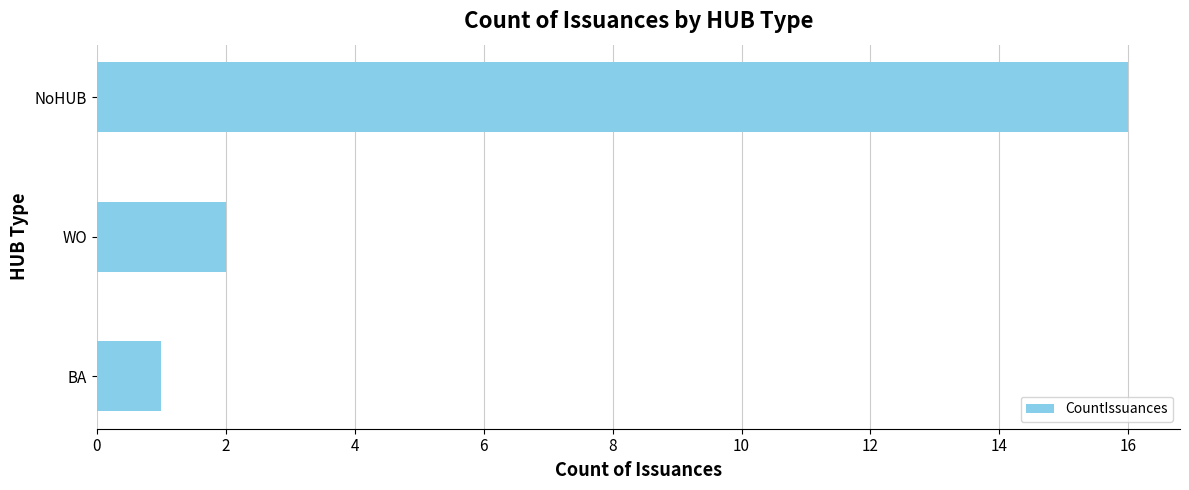

Does the chart contain any negative values?

No